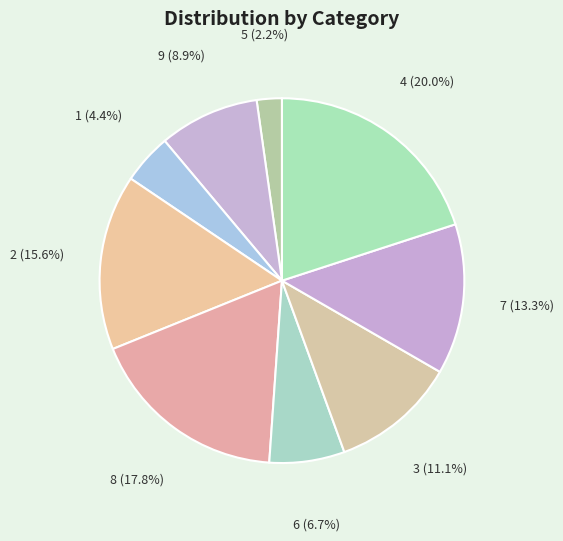

Is there any slice that represents more than half of the pie?

No